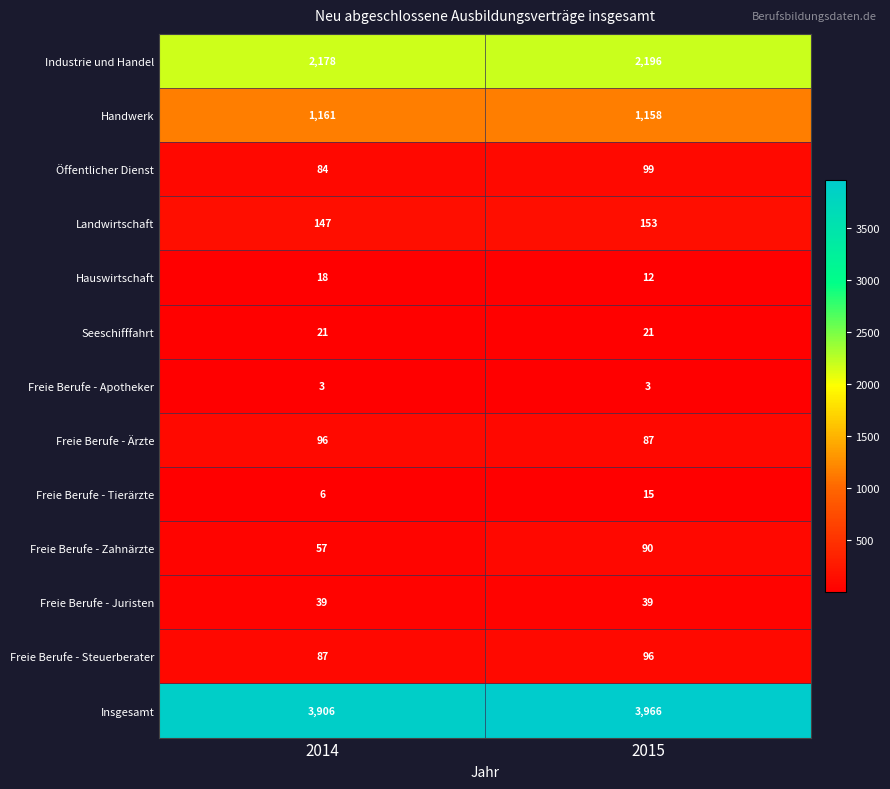

Reading left to right, transcribe all the data shown in this chart.

Industrie und Handel: 2014=2178	2015=2196
Handwerk: 2014=1161	2015=1158
Öffentlicher Dienst: 2014=84	2015=99
Landwirtschaft: 2014=147	2015=153
Hauswirtschaft: 2014=18	2015=12
Seeschifffahrt: 2014=21	2015=21
Freie Berufe - Apotheker: 2014=3	2015=3
Freie Berufe - Ärzte: 2014=96	2015=87
Freie Berufe - Tierärzte: 2014=6	2015=15
Freie Berufe - Zahnärzte: 2014=57	2015=90
Freie Berufe - Juristen: 2014=39	2015=39
Freie Berufe - Steuerberater: 2014=87	2015=96
Insgesamt: 2014=3906	2015=3966